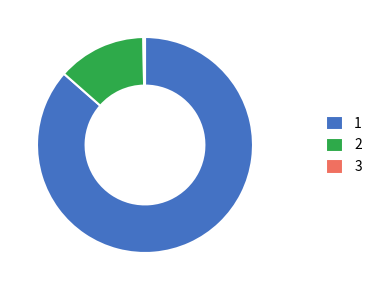

Combined, do 2 and 1 account for over 50%?

Yes